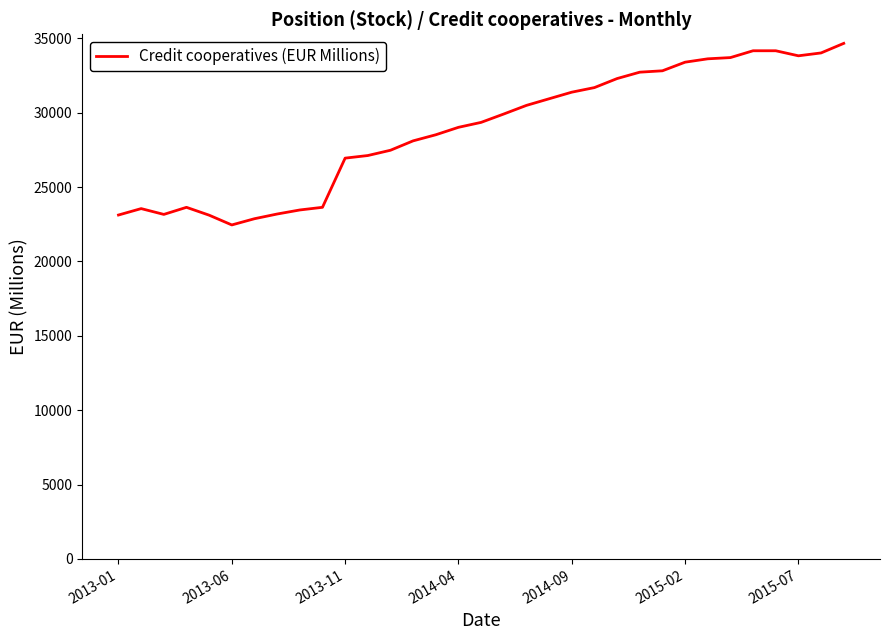

What is the difference between the maximum and minimum values?

12207